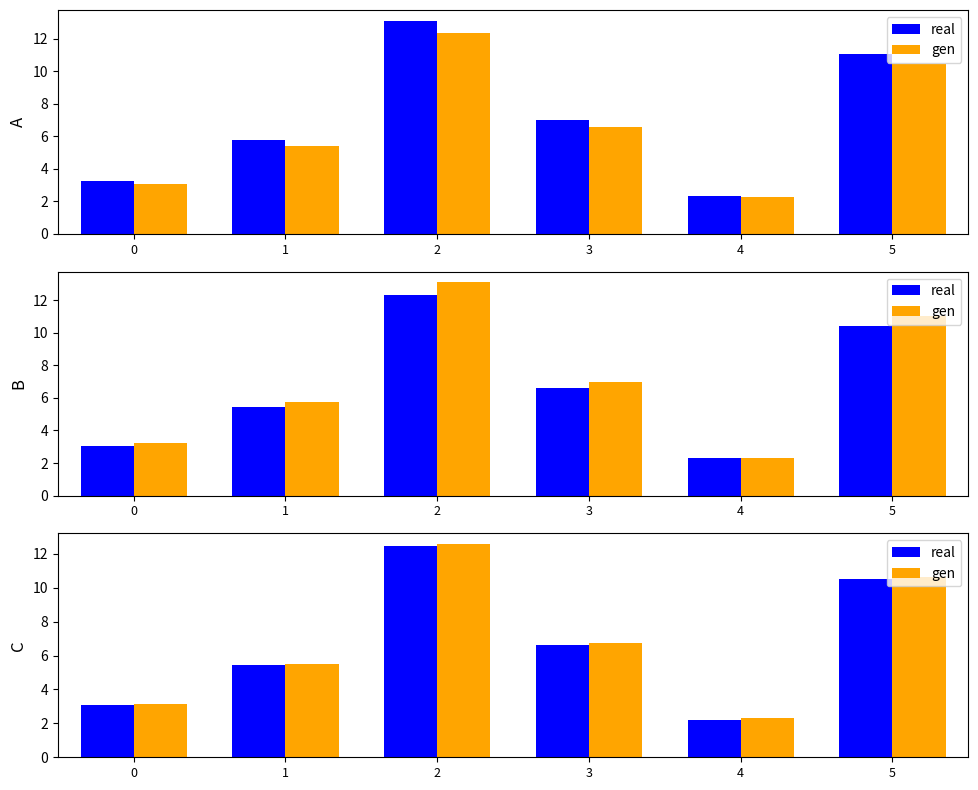

Rank the series by their maximum value, from lowest to highest.

real, gen